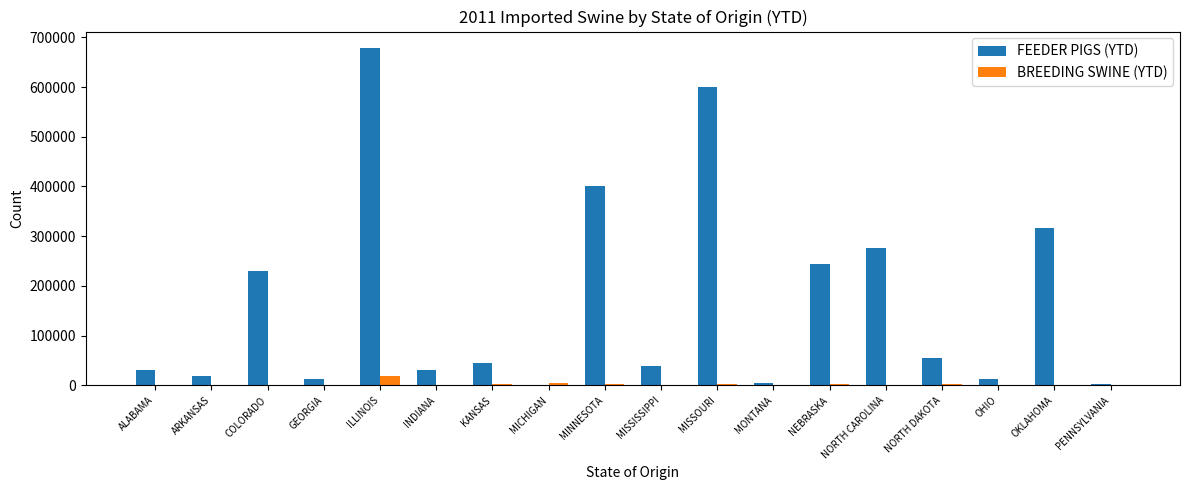

What is the sum of all FEEDER PIGS (YTD) values?

2993011